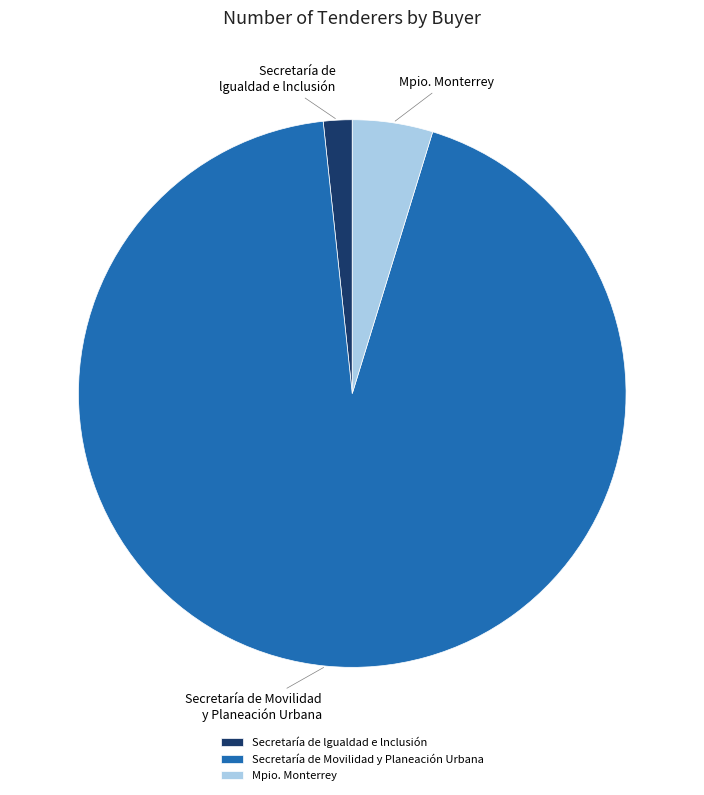

Is it true that Secretaría de lgualdad e lnclusión is 7% of the pie?

False